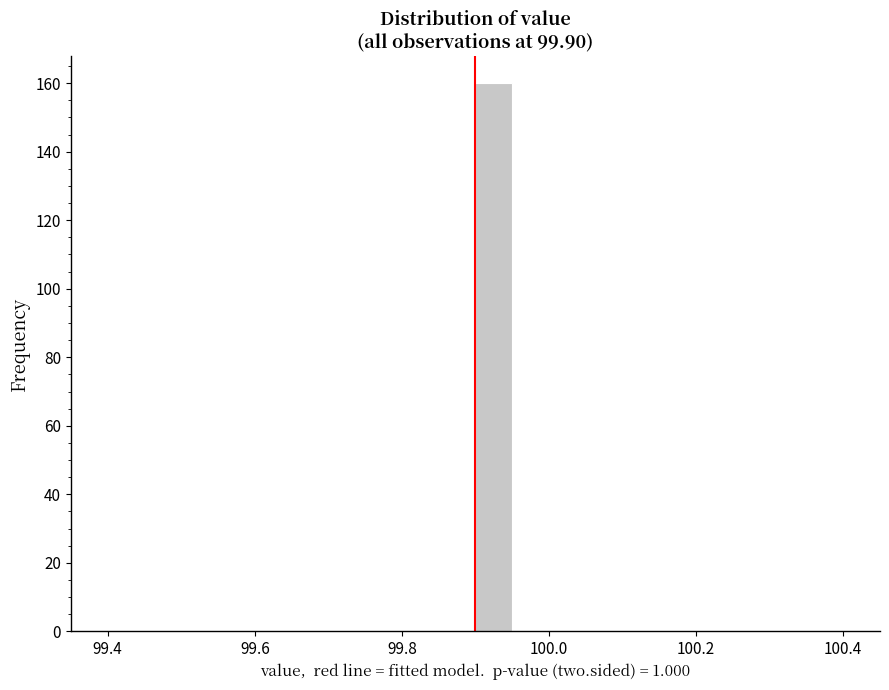

Around what value on the x-axis is the tallest bar? Give the approximate position of its centre, as read against the axis.

99.92